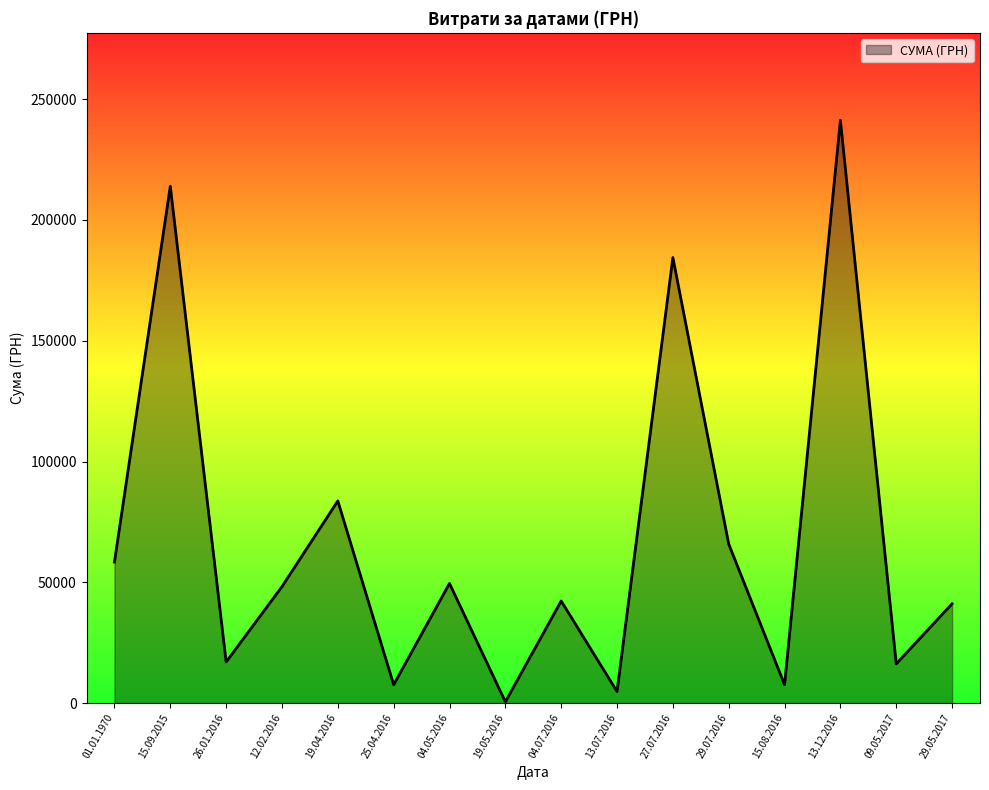

What is the difference between the maximum and minimum values?

240730.0